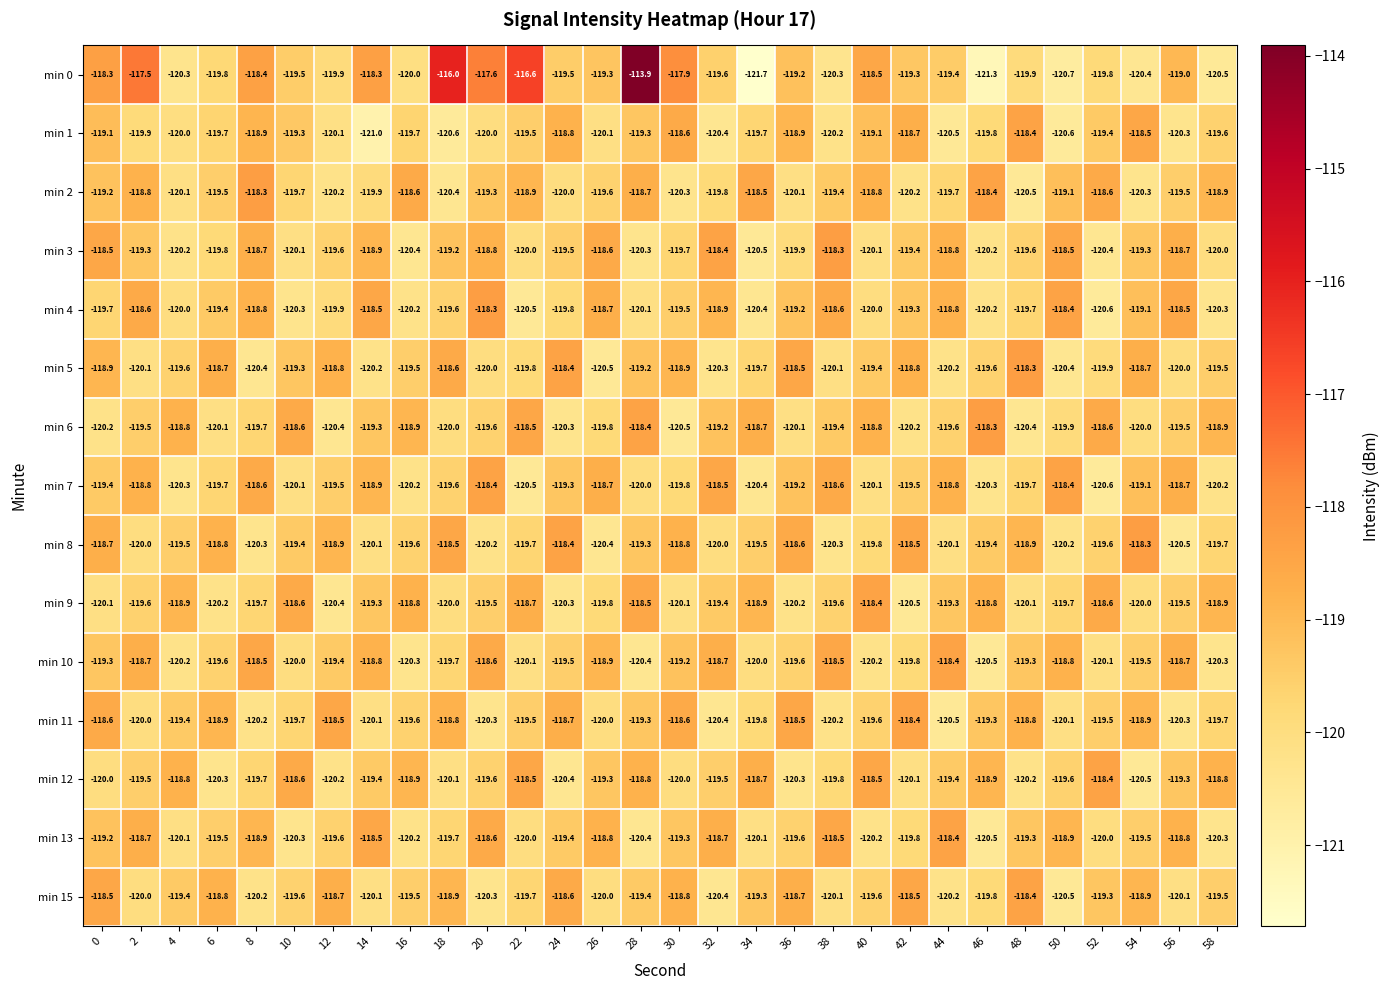

What is the difference between the highest and lowest values at 50?

2.3